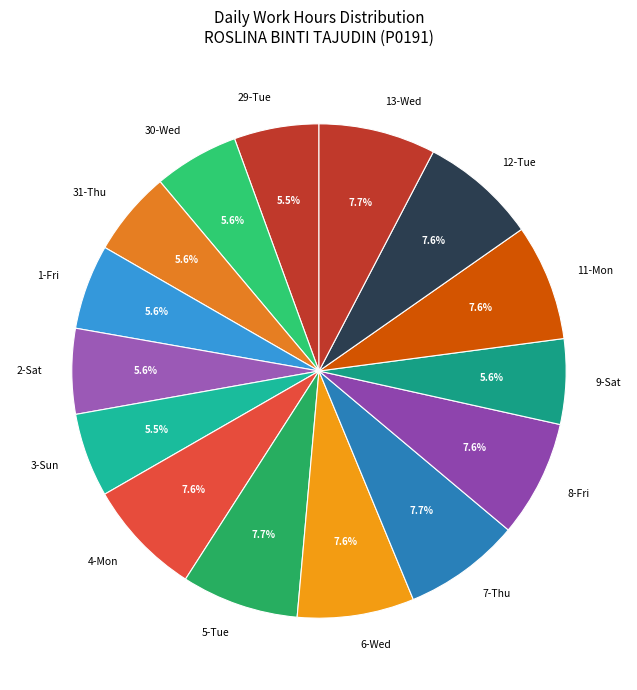

To the nearest percent, what is the combined percentage of 30-Wed and 29-Tue?

11%